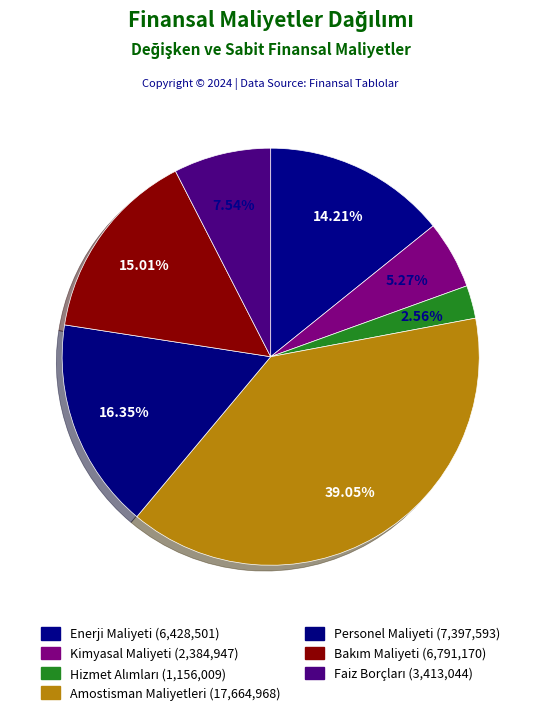

Count the number of slices in the pie.

7